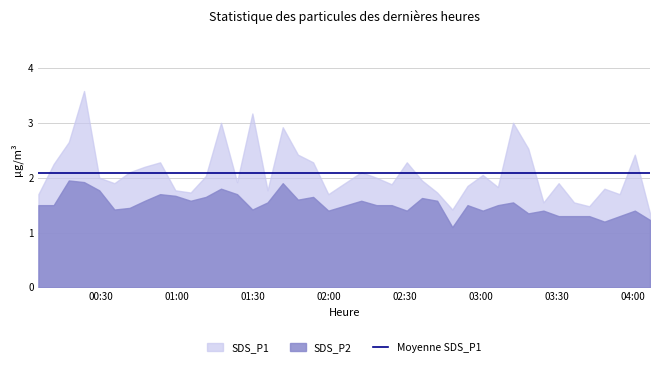

What is the minimum value for SDS_P1?

1.4